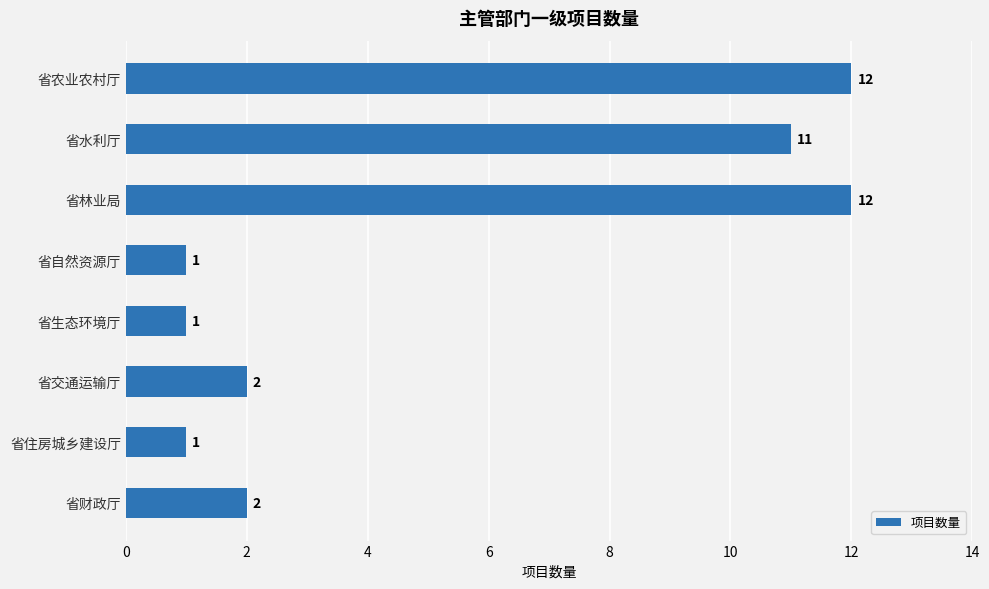

How many values are below 2?

3